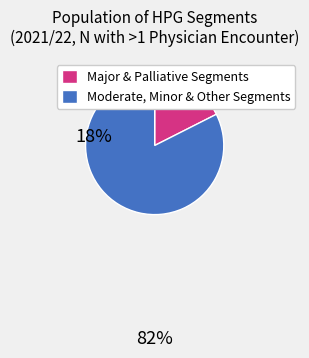

Which category has the smallest portion of the pie?

Major & Palliative Segments